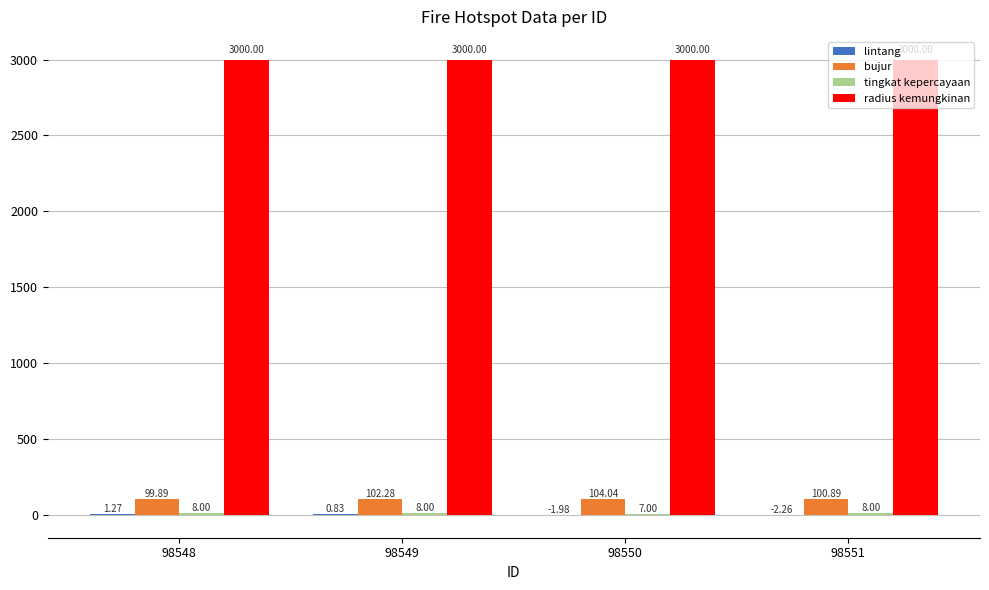

At which category is the sum across all series the highest?

98549